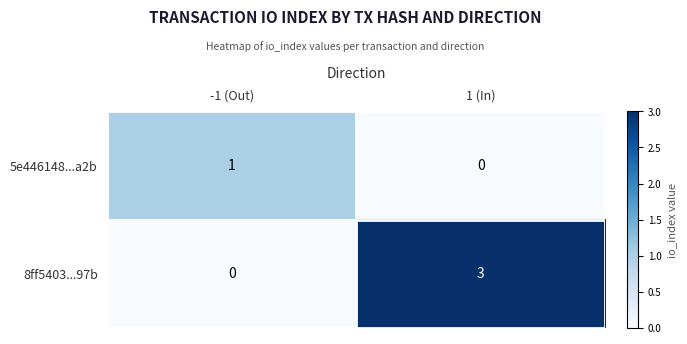

List the series in order of their overall mean, lowest first.

5e446148...a2b, 8ff5403...97b